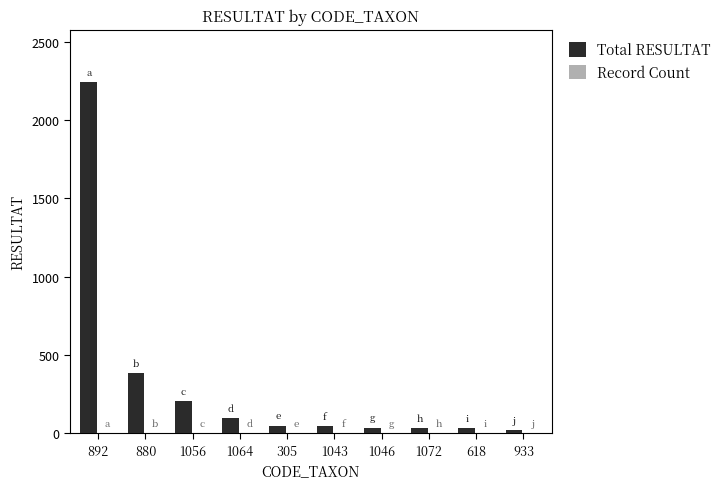

True or false: Total RESULTAT has a value of 311 at 1056.

False